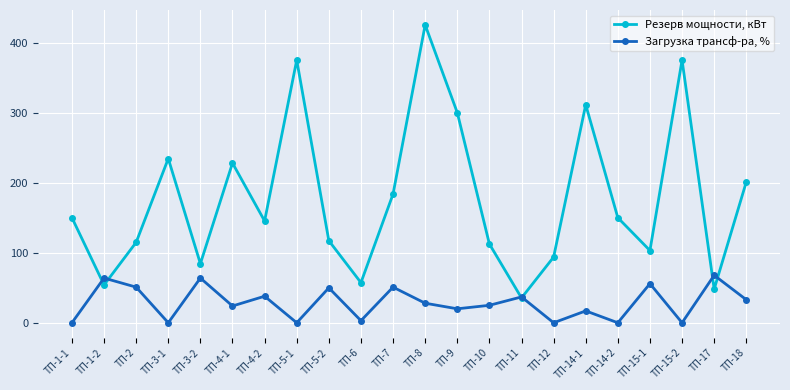

List the series in order of their peak value, lowest first.

Загрузка трансф-ра, %, Резерв мощности, кВт